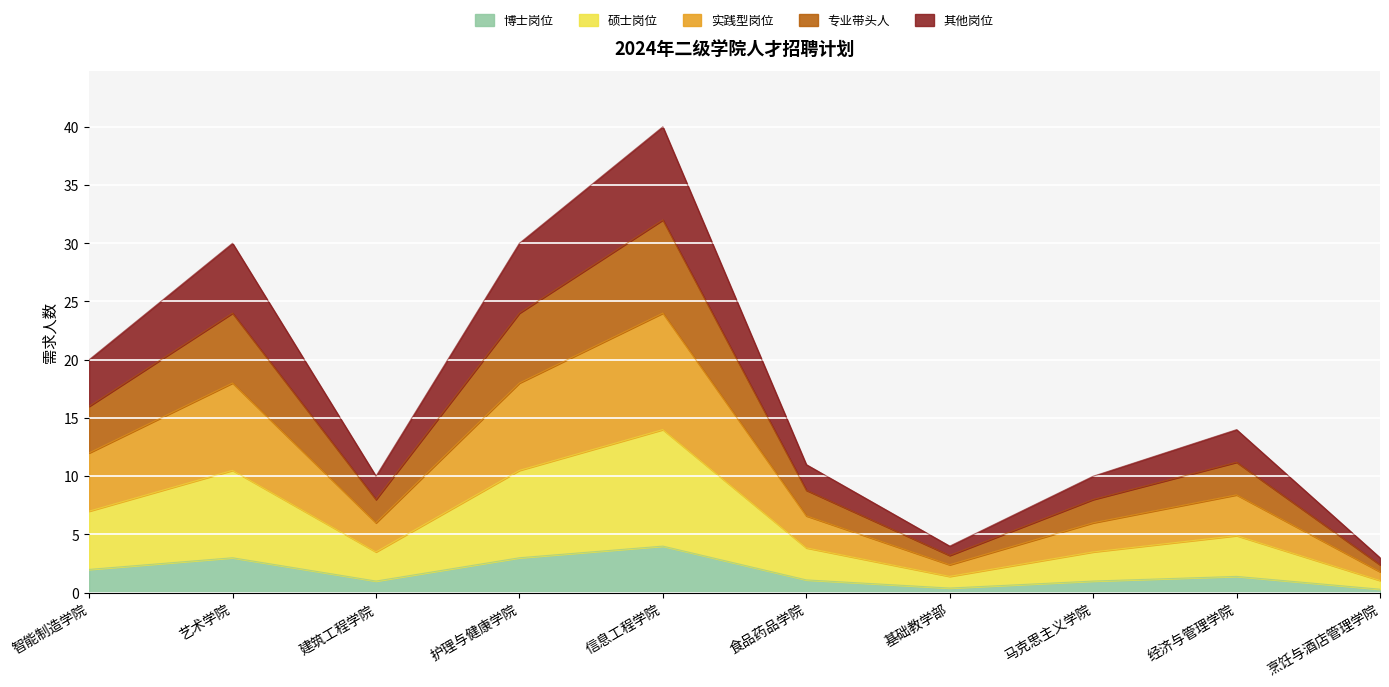

Where is the first local minimum?

建筑工程学院